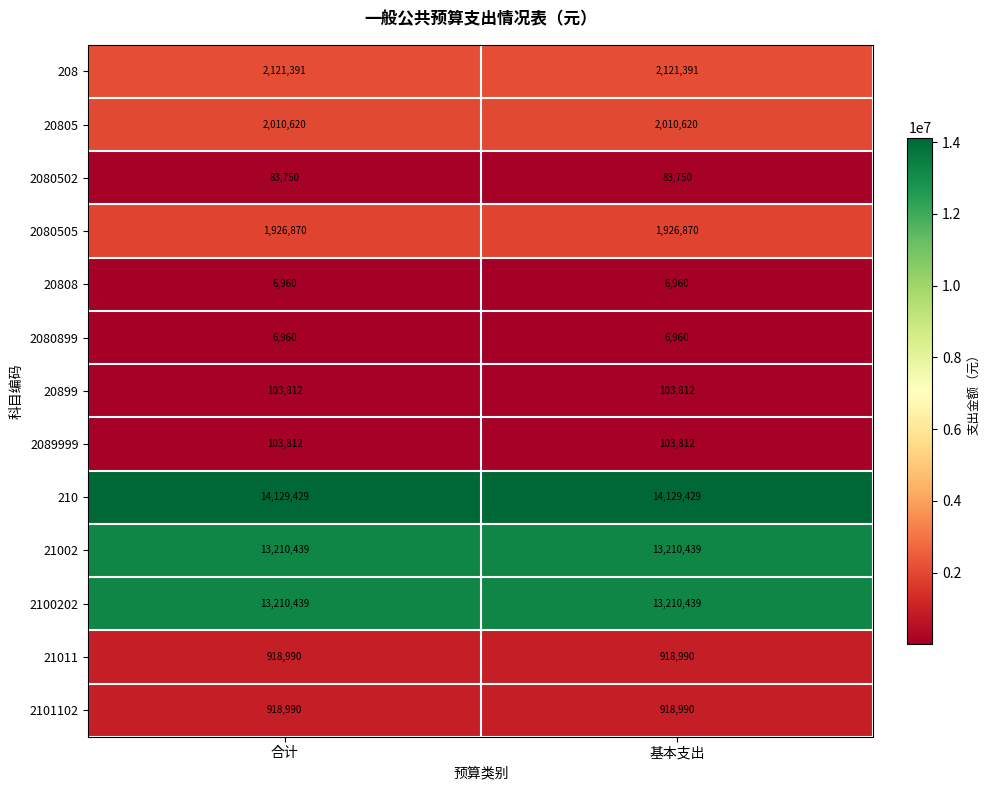

What is the total value across all series at 合计?

48752462